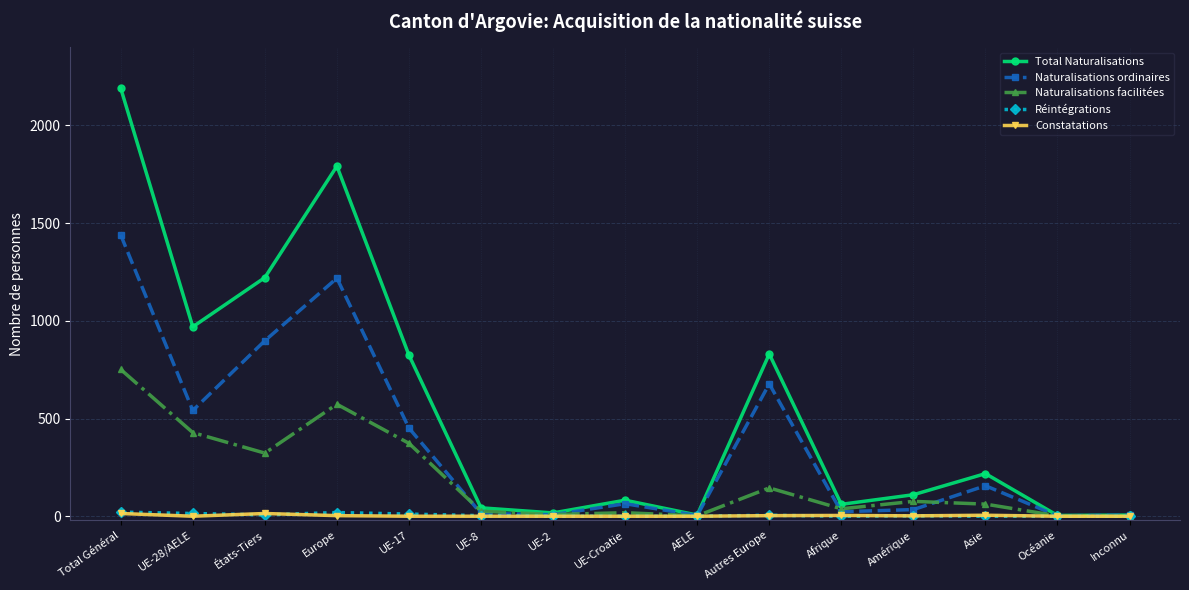

Which label corresponds to the largest value in the chart?

Total Général